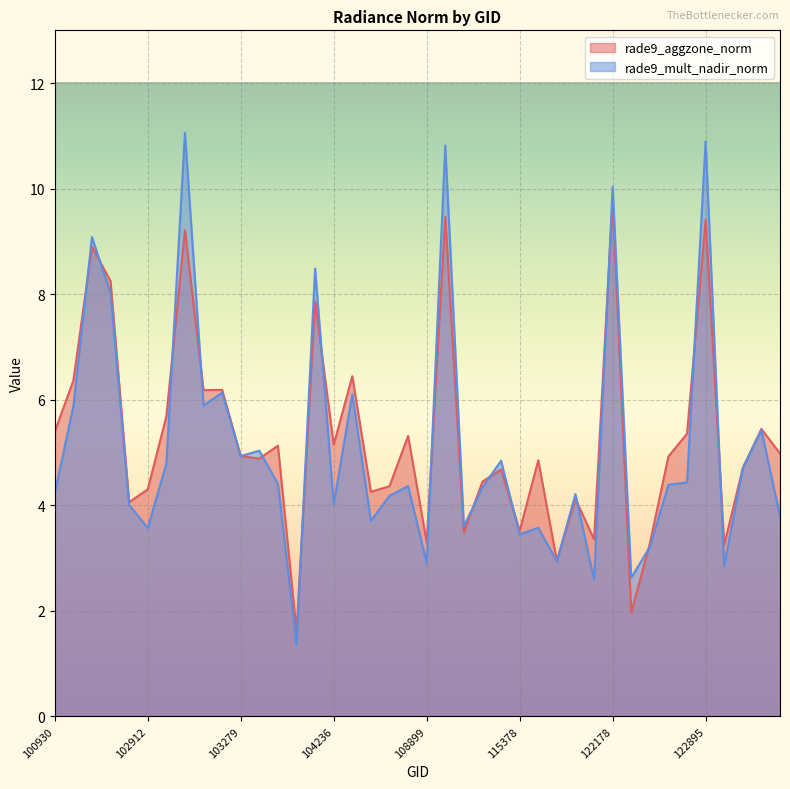

Read the rade9_mult_nadir_norm value at 122178.

10.0